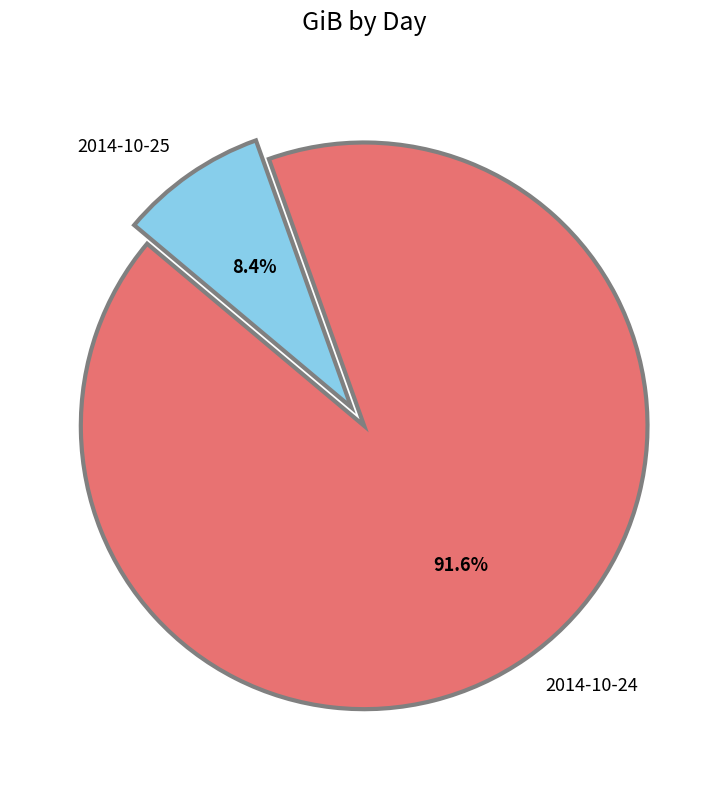

The 2014-10-25 slice represents 14% of the pie. True or false?

False